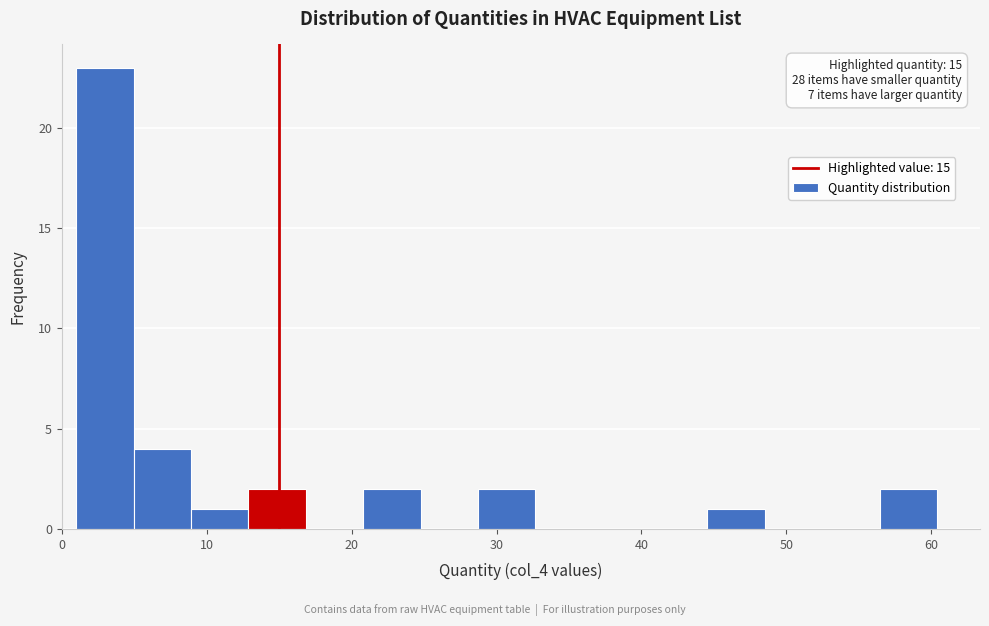

Around what value on the x-axis is the tallest bar? Give the approximate position of its centre, as read against the axis.

3